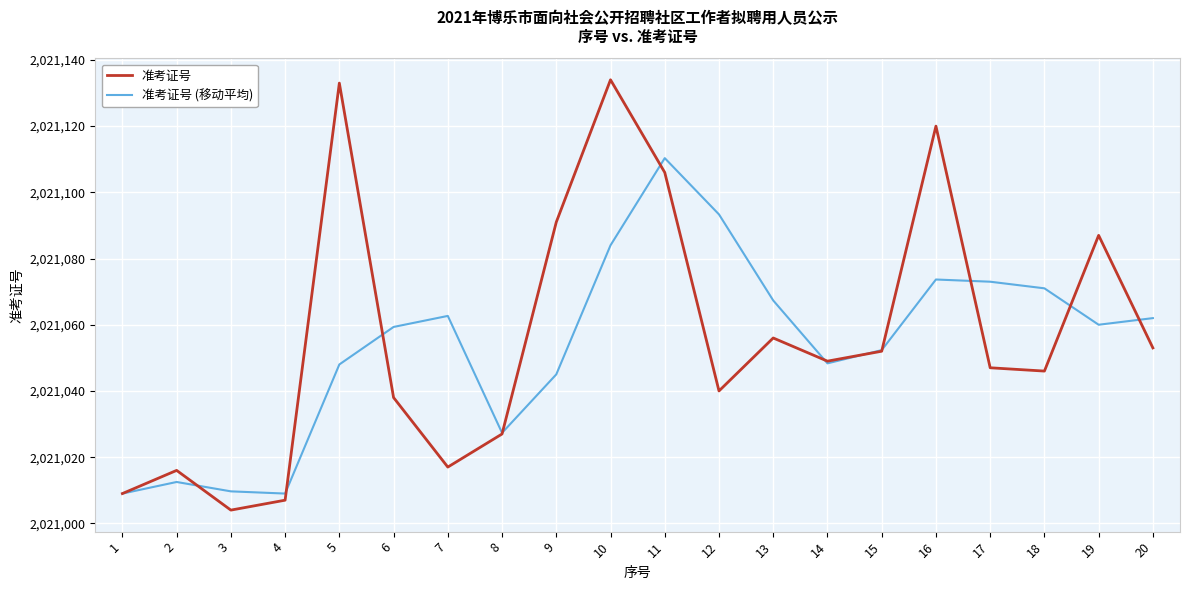

At which label does 准考证号 (移动平均) first exceed 2021060?

7